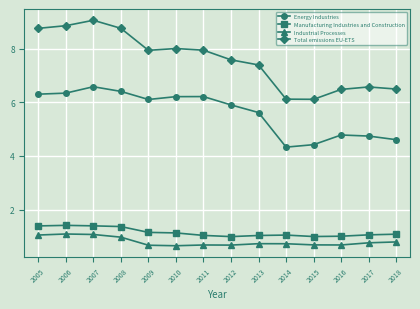

What value does the Manufacturing Industries and Construction series have at 2006?

1.4